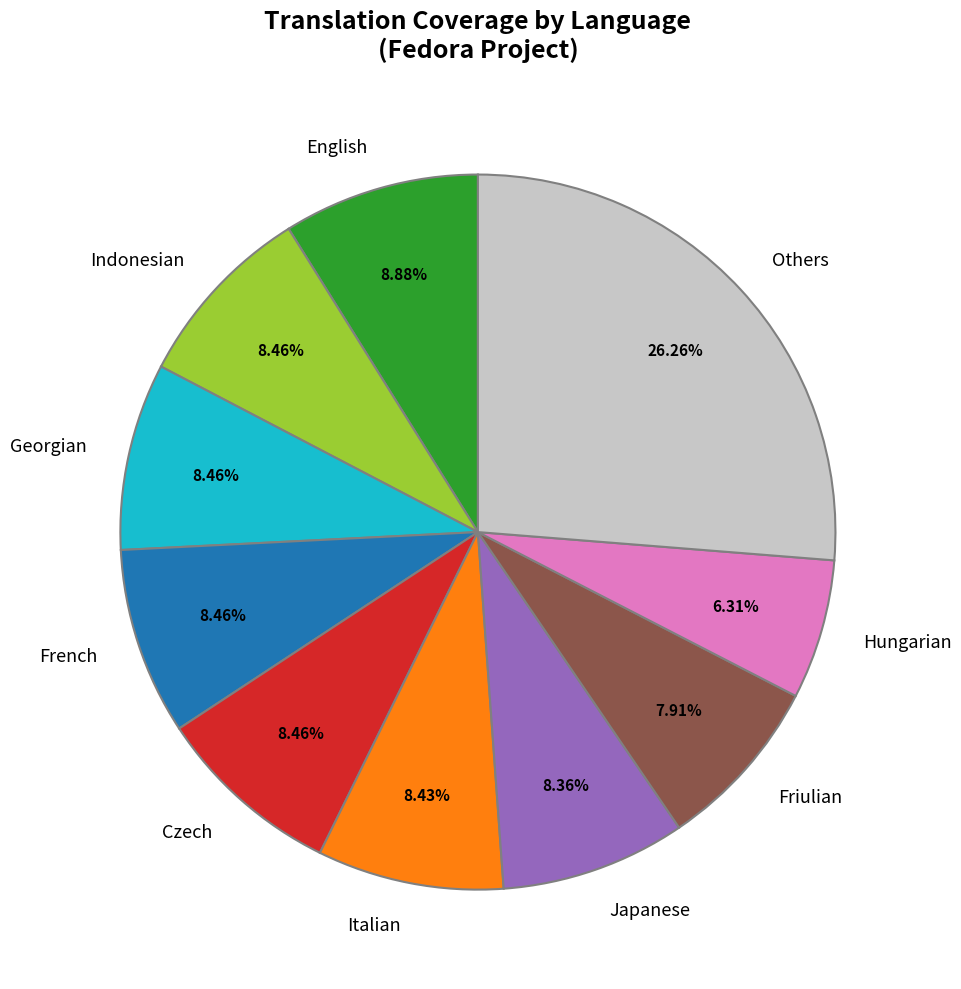

Which has a higher value, English or Japanese?

English